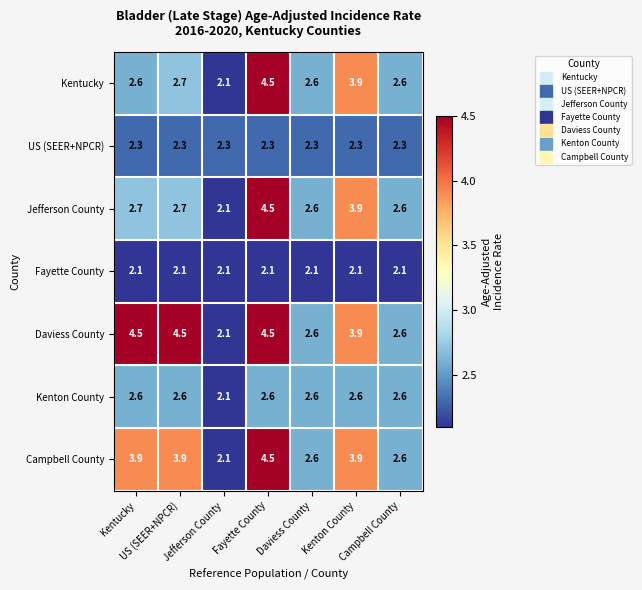

What is the smallest value displayed?

2.1